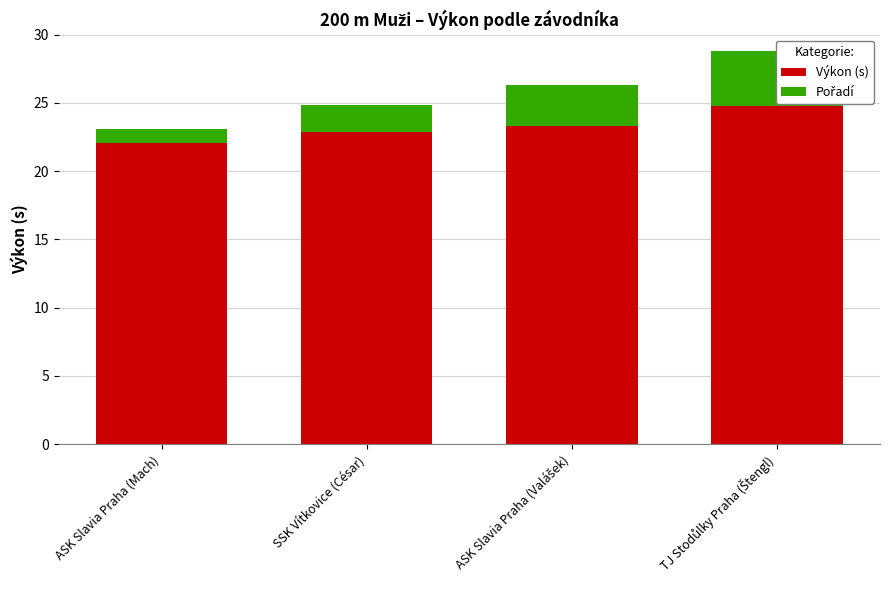

What is the label of the 3rd bar from the left?

ASK Slavia Praha (Valášek)